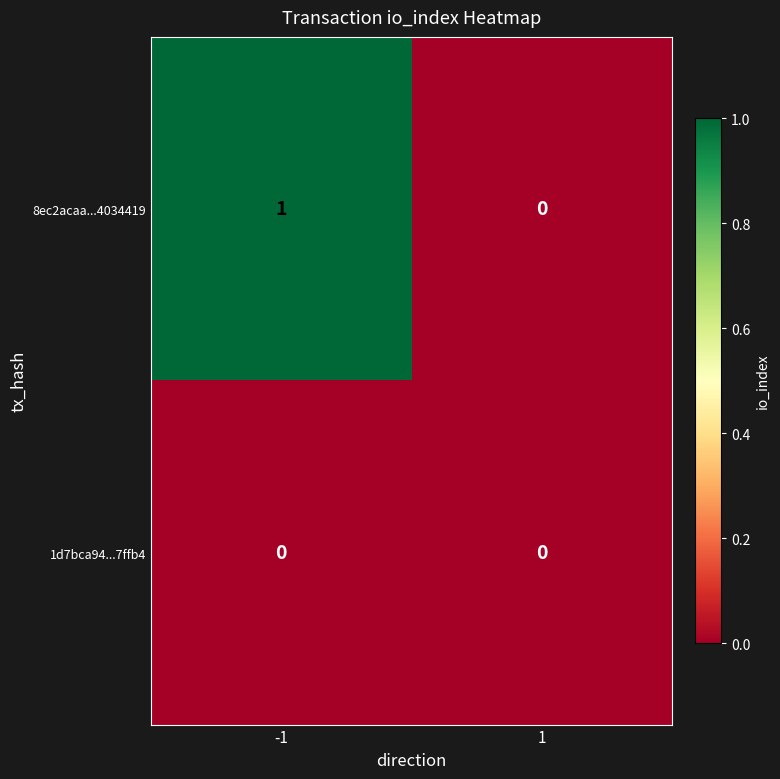

Which series has the widest spread of values?

8ec2acaa...4034419